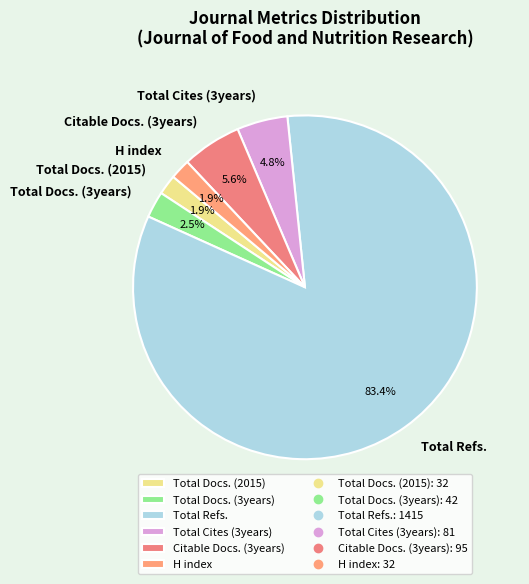

Which category has the biggest portion of the pie?

Total Refs.